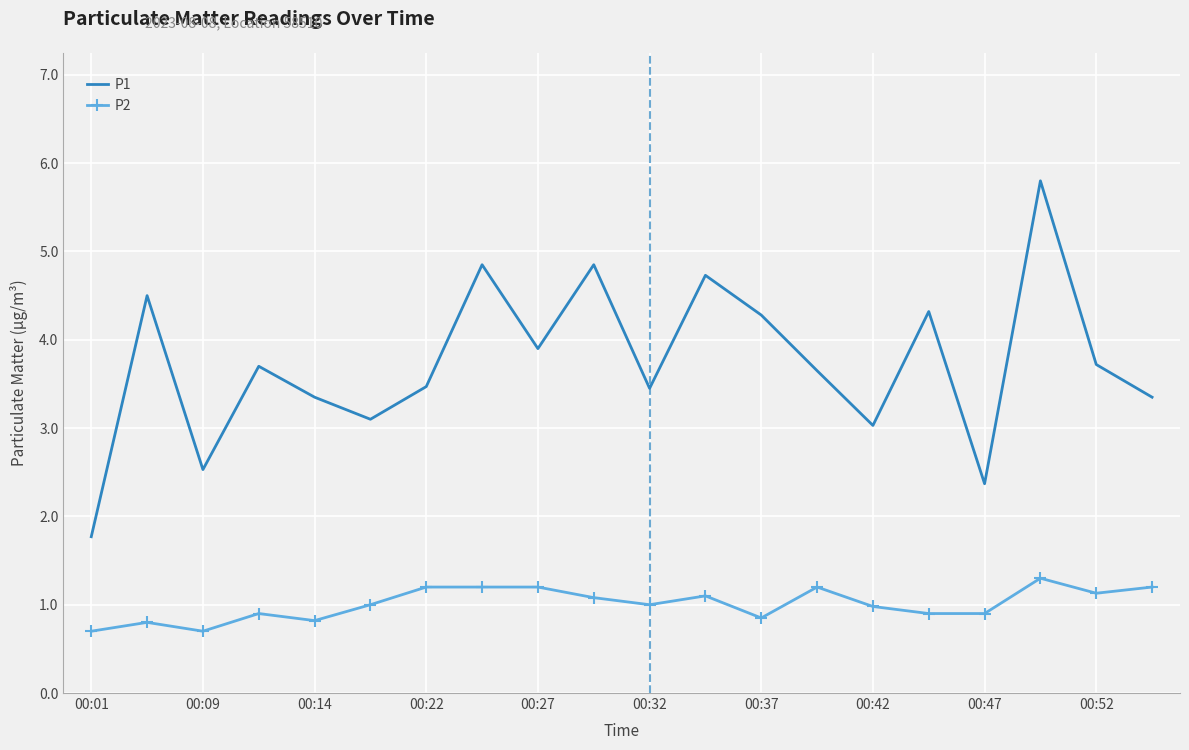

What is the minimum value shown in the chart?

0.7